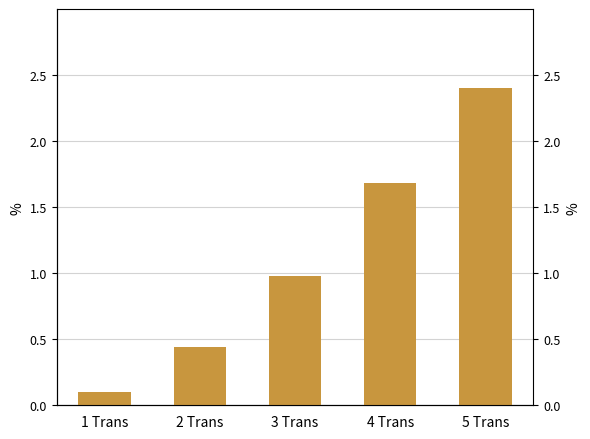

What is the approximate value at 1 Trans?

0.1